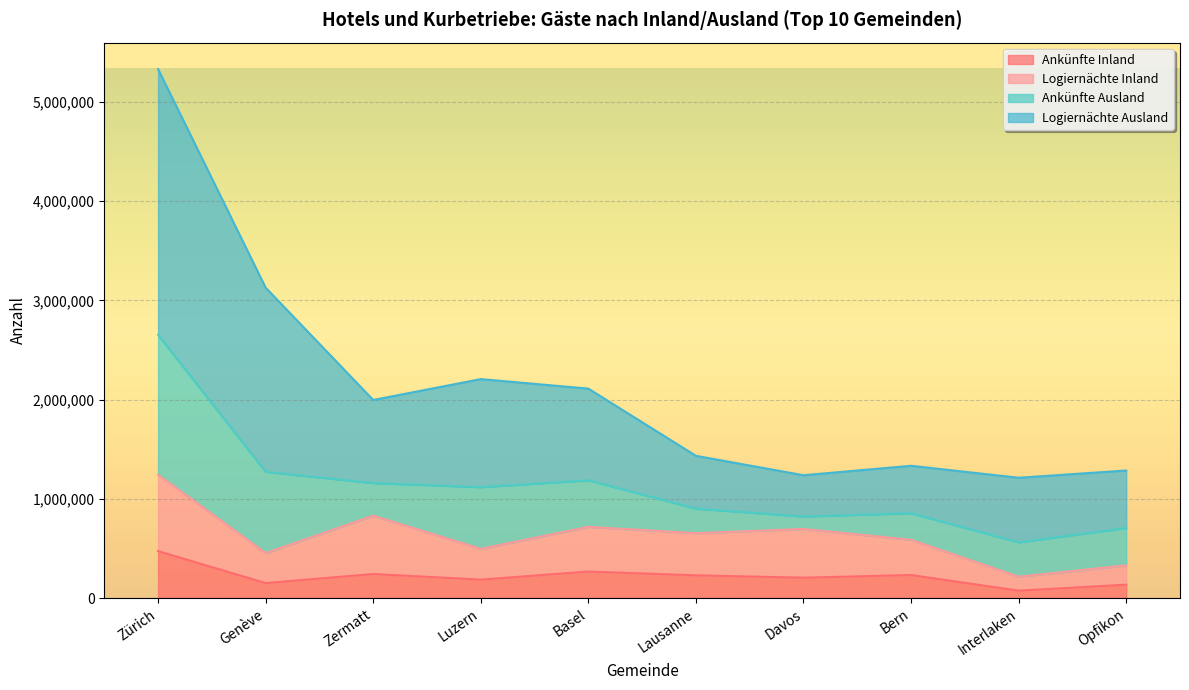

At which category does Ankünfte Inland reach its first local peak?

Zermatt